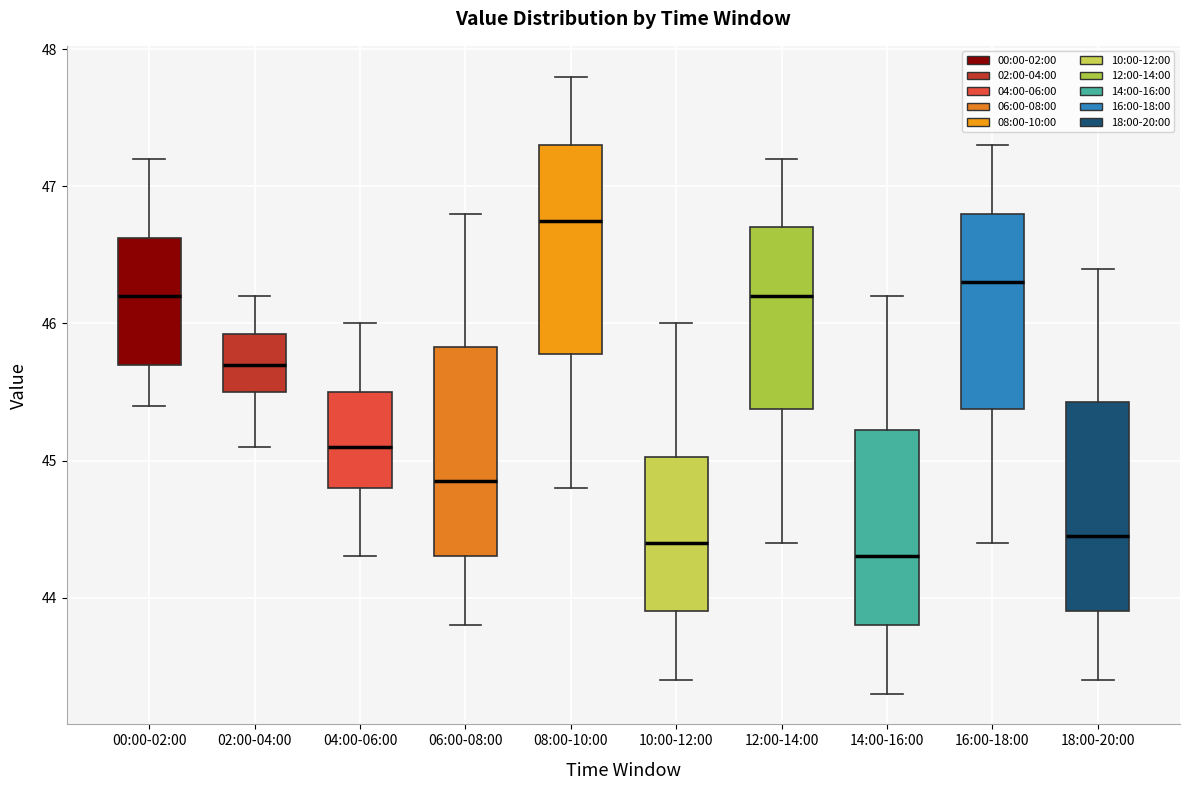

Which box has the highest median line?

08:00-10:00